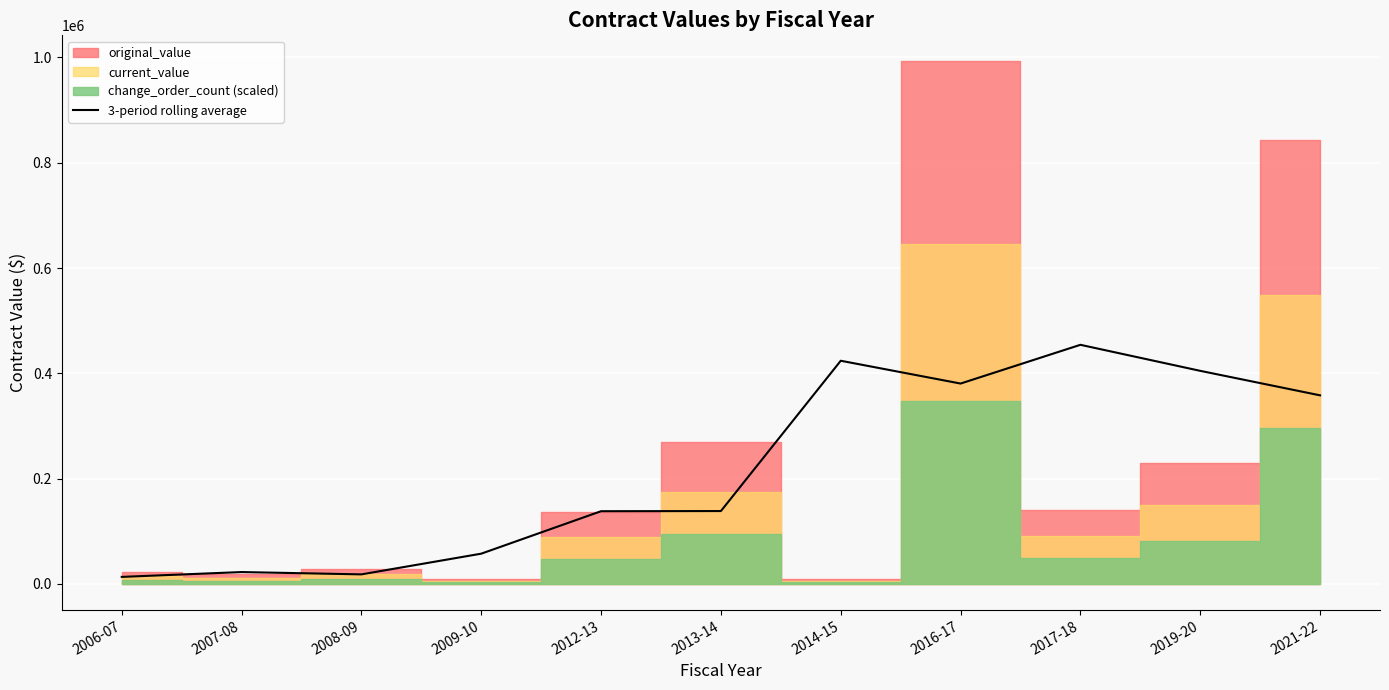

Which category has the highest value in the 3-period rolling average series?

2017-18